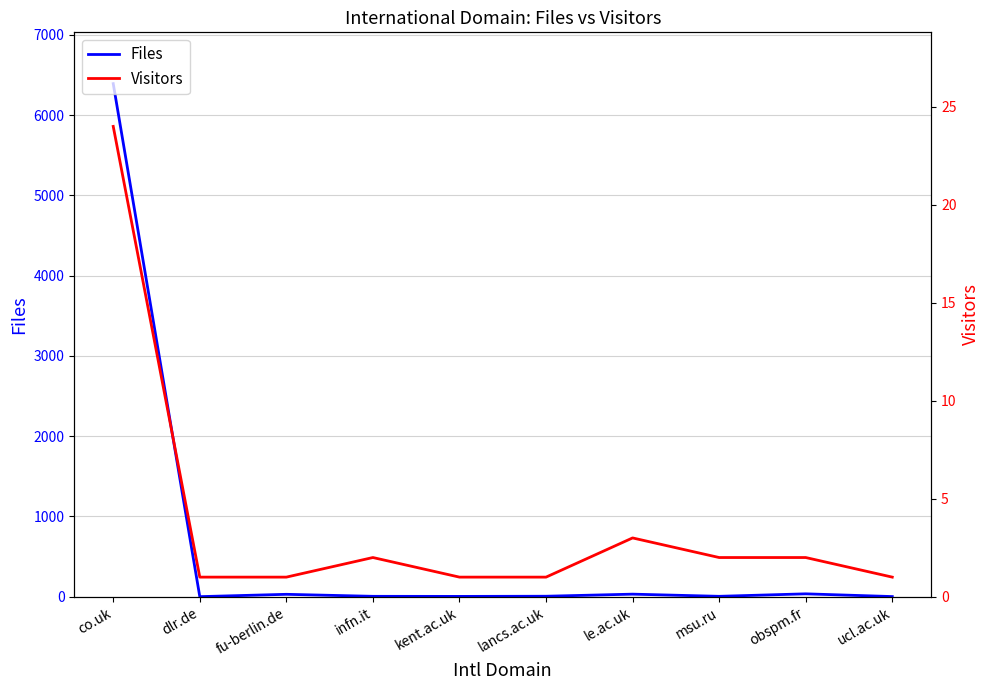

What is the highest value of the Visitors series?

24